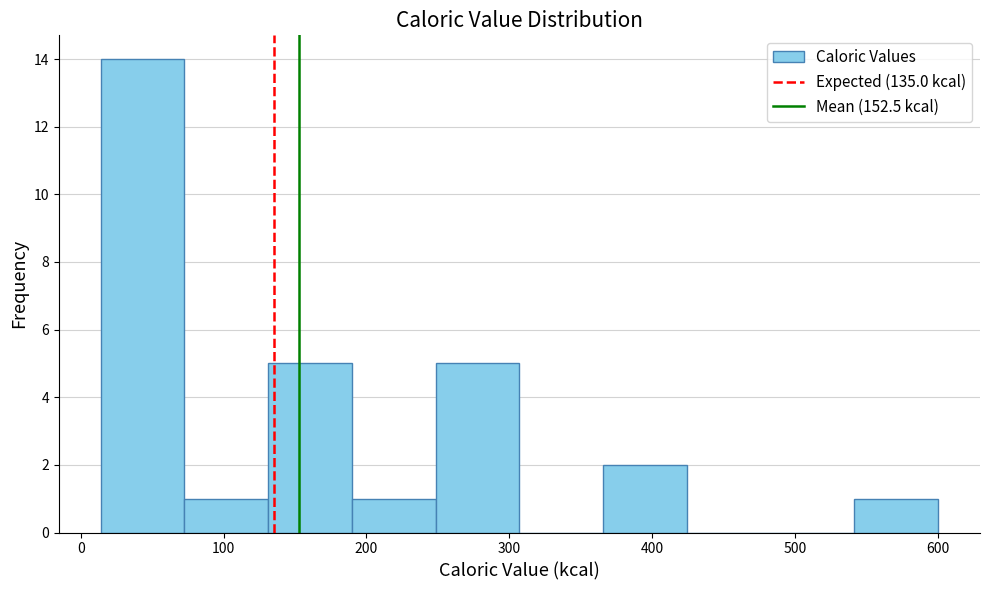

Reading left to right, transcribe this chart: for each bar, give the range it covers on the x-axis and its height. Neither the bar edges nor the heights are printed on the chart, so give them approximately, as read against the axes.

10 to 70: 14
70 to 130: 1
130 to 190: 5
190 to 250: 1
250 to 310: 5
310 to 370: 0
370 to 420: 2
420 to 480: 0
480 to 540: 0
540 to 600: 1